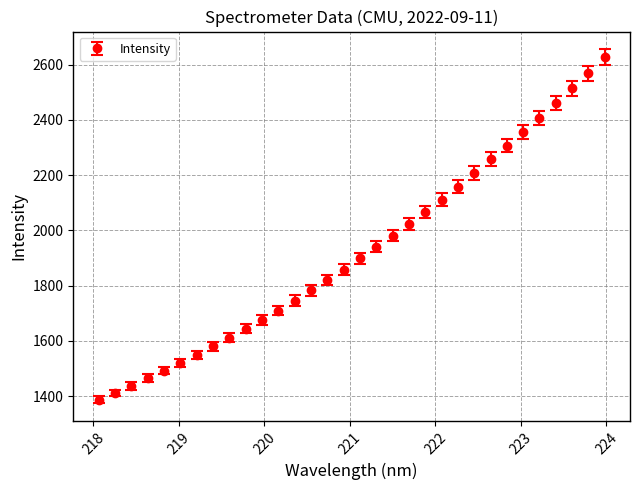

What is the smallest value displayed?

1385.8